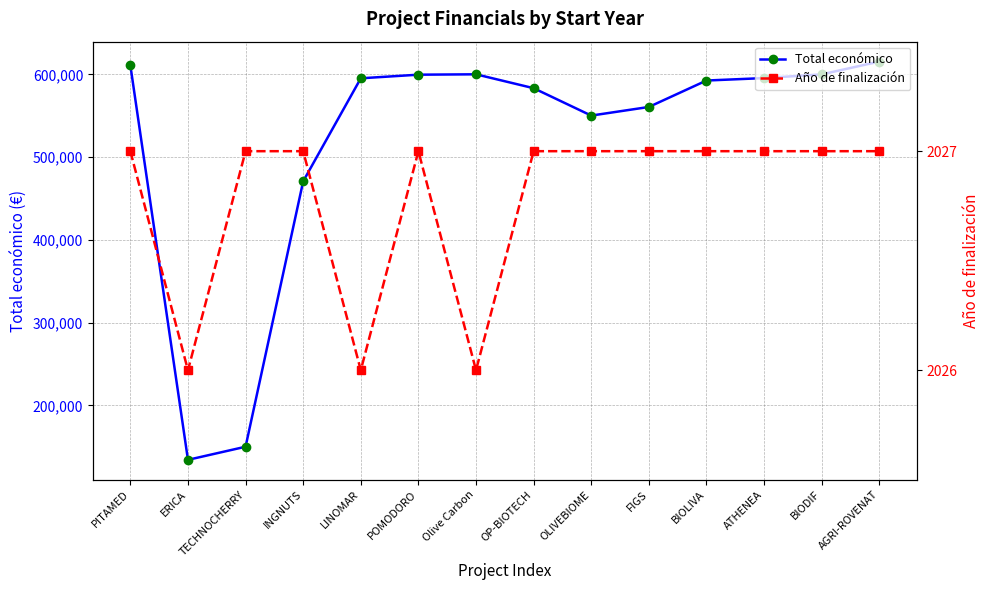

At which label is Total económico closest to 374743?

INGNUTS